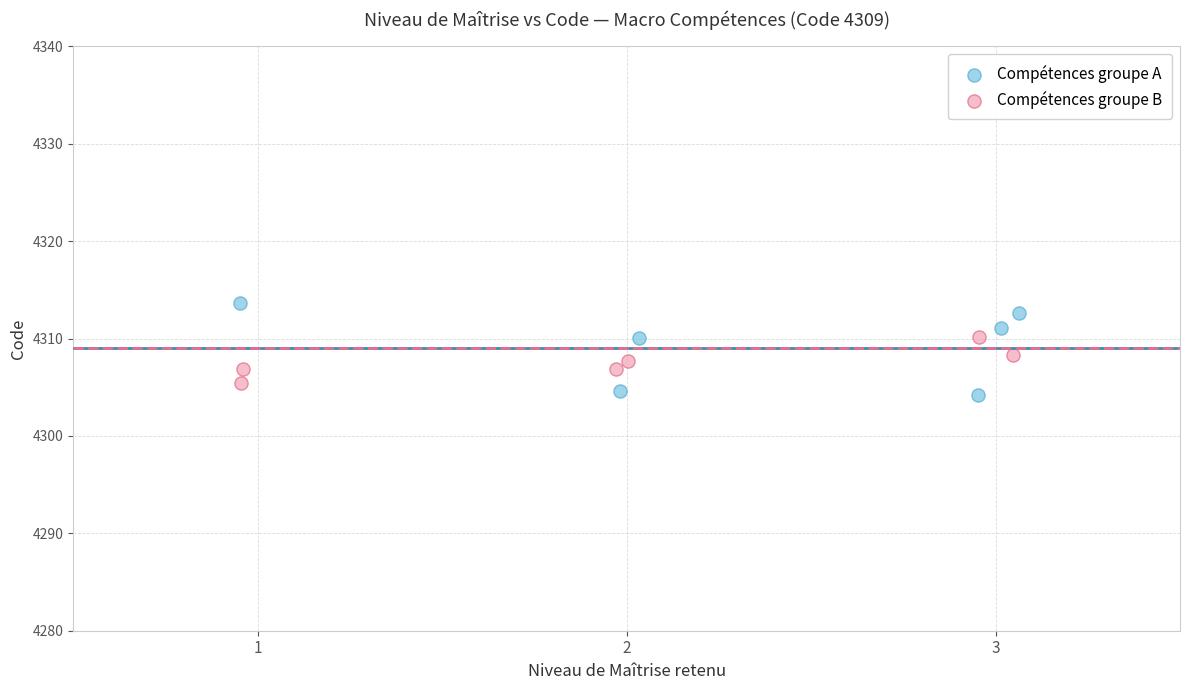

Which series reaches the maximum Y coordinate?

Compétences groupe A